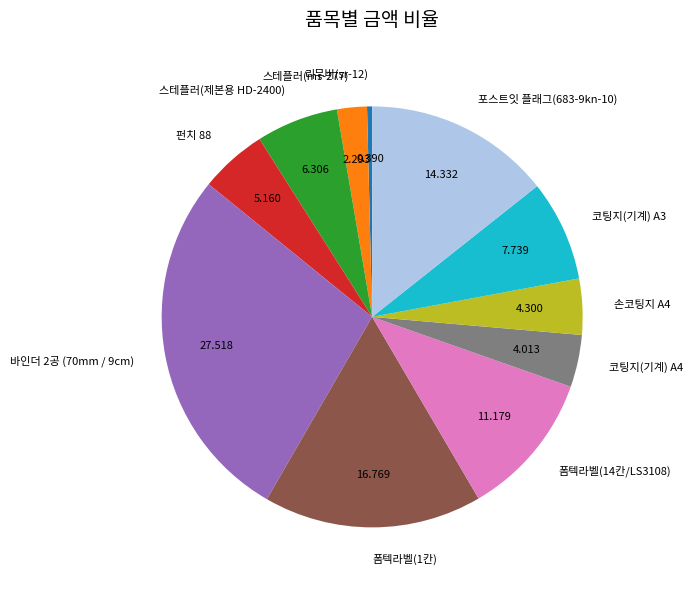

Is the sum of 코팅지(기계) A3 and 손코팅지 A4 greater than half?

No